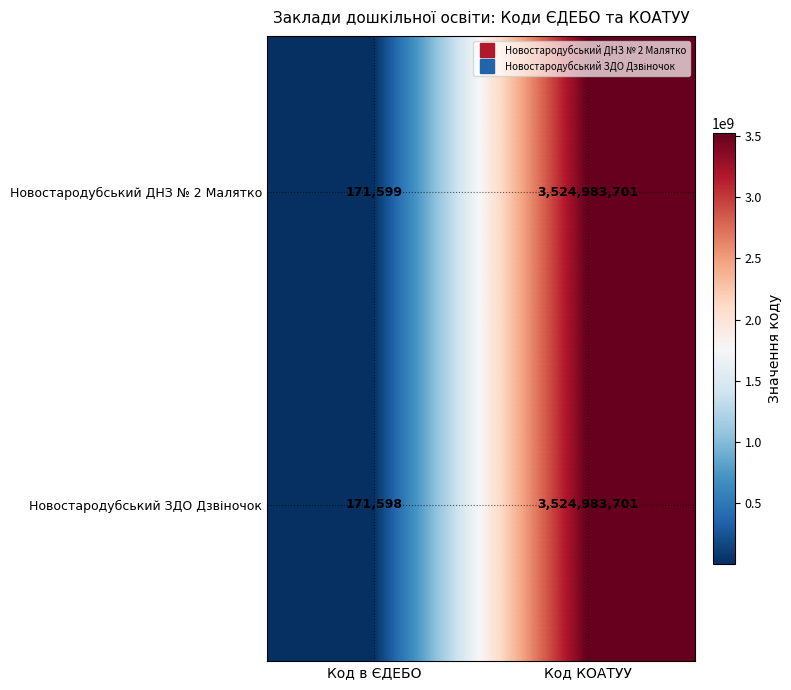

Where is Новостародубський ДНЗ № 2 Малятко nearest to the value 1762577650?

Код в ЄДЕБО